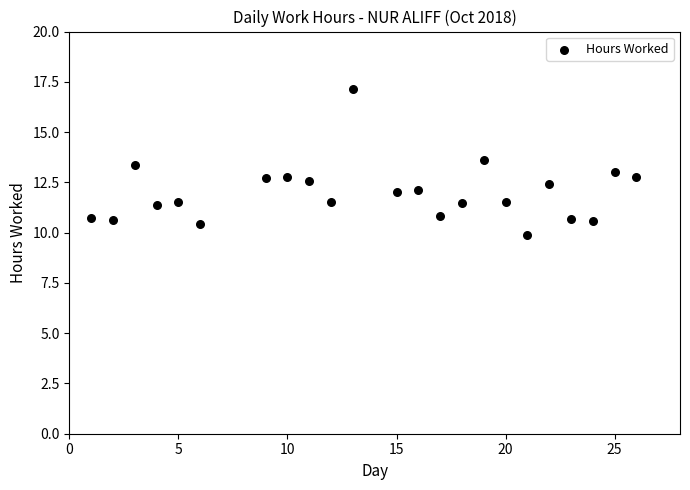

What is the range of Y values (max minus min)?

7.2